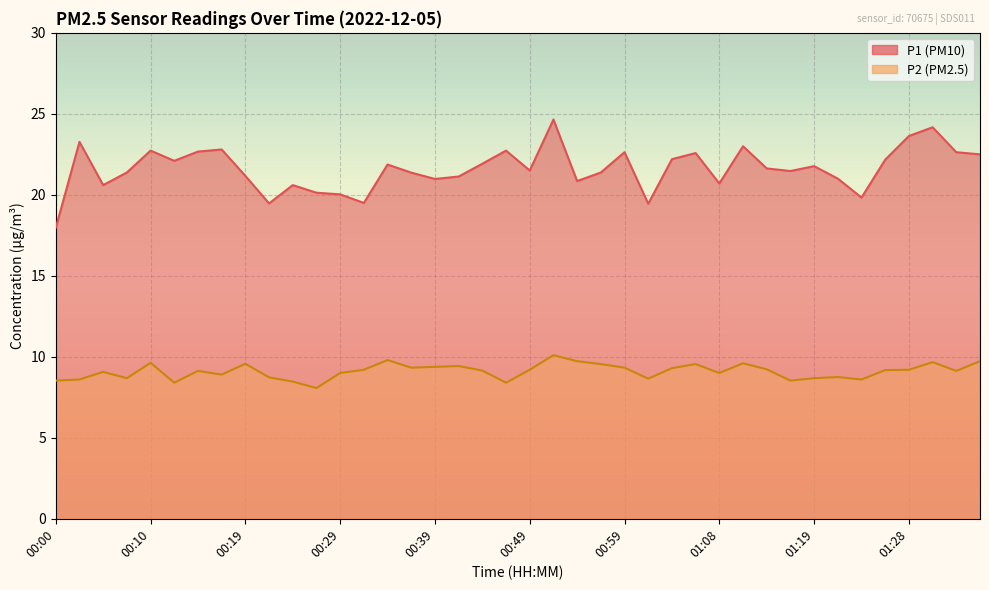

What value does the P1 line series have at 25?

19.4